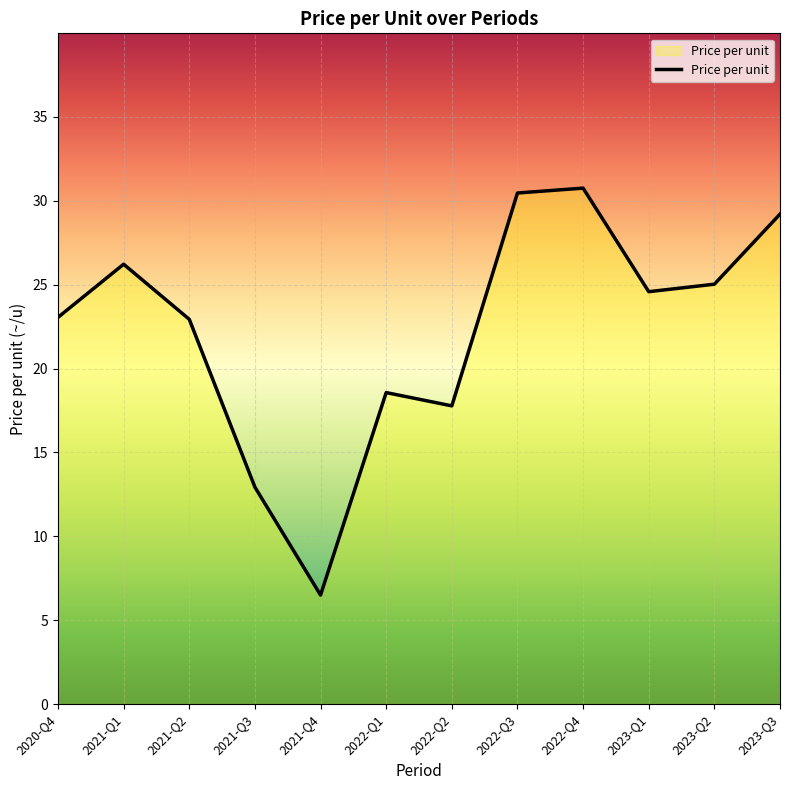

What value does the data have at 2020-Q4?

23.0